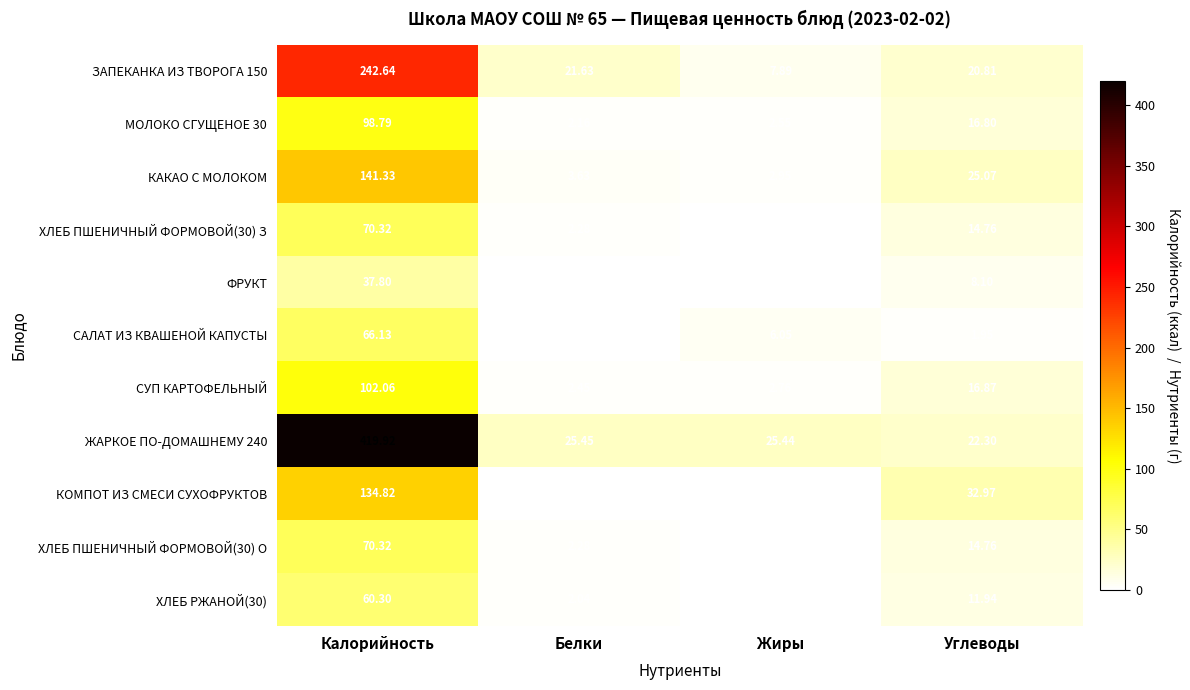

What is the greatest value displayed?

419.9